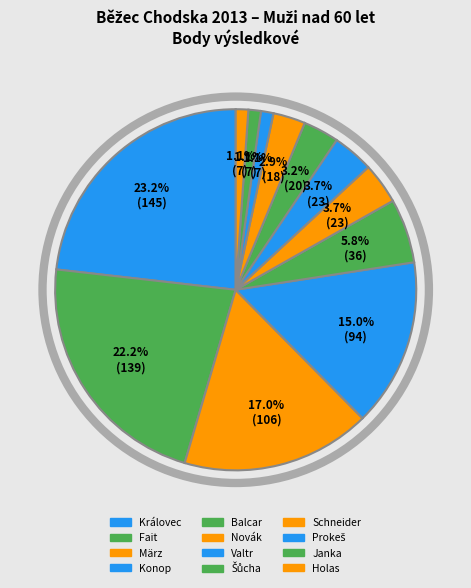

Count the number of slices in the pie.

12